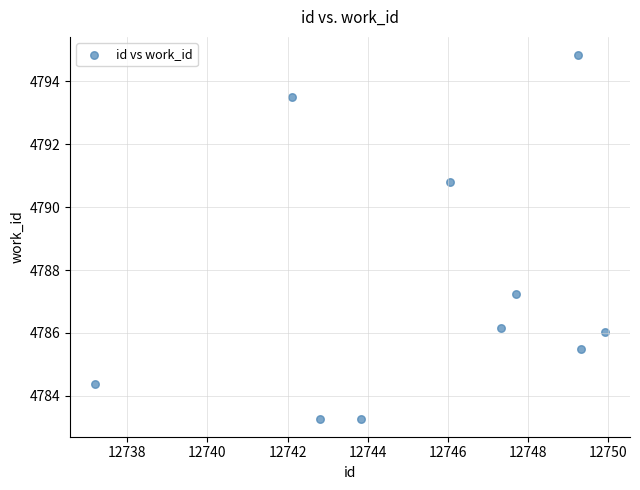

What is the range of Y values (max minus min)?

11.6